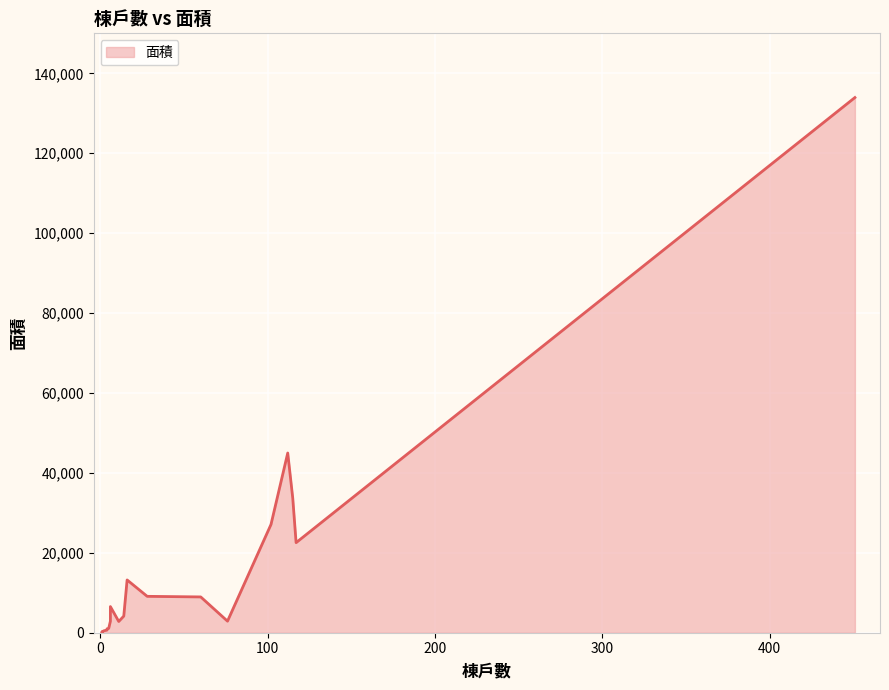

The chart shows a value of 2893.6 at 大社區. True or false?

True